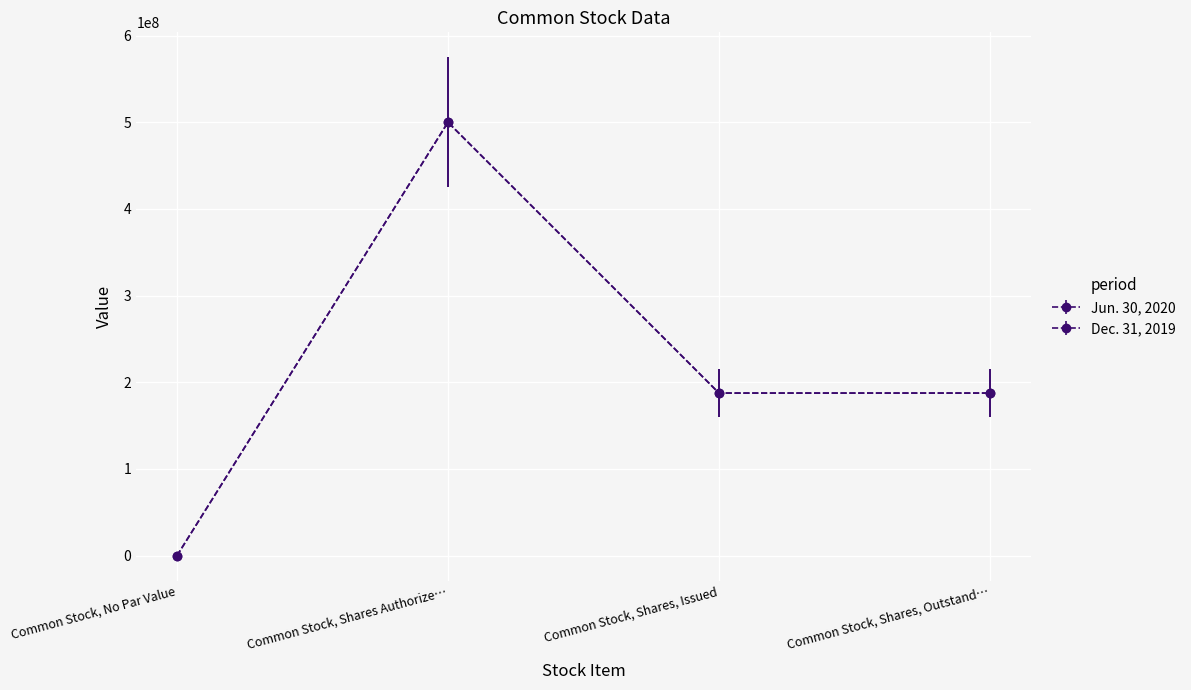

Reading left to right, list all the values displayed in this chart.

Jun. 30, 2020: 0	500000000	187573671	187573671
Dec. 31, 2019: 0	500000000	187573671	187573671